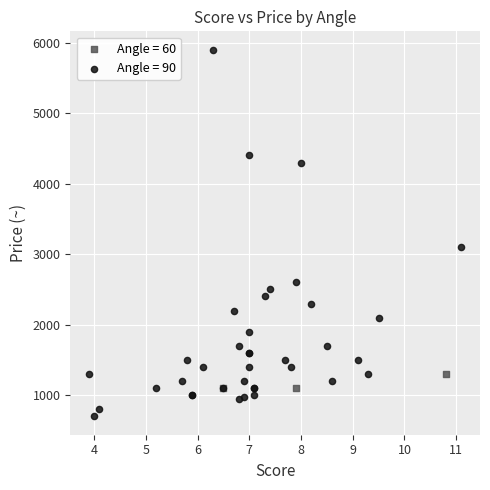

Which series reaches the minimum Y coordinate?

Angle = 90